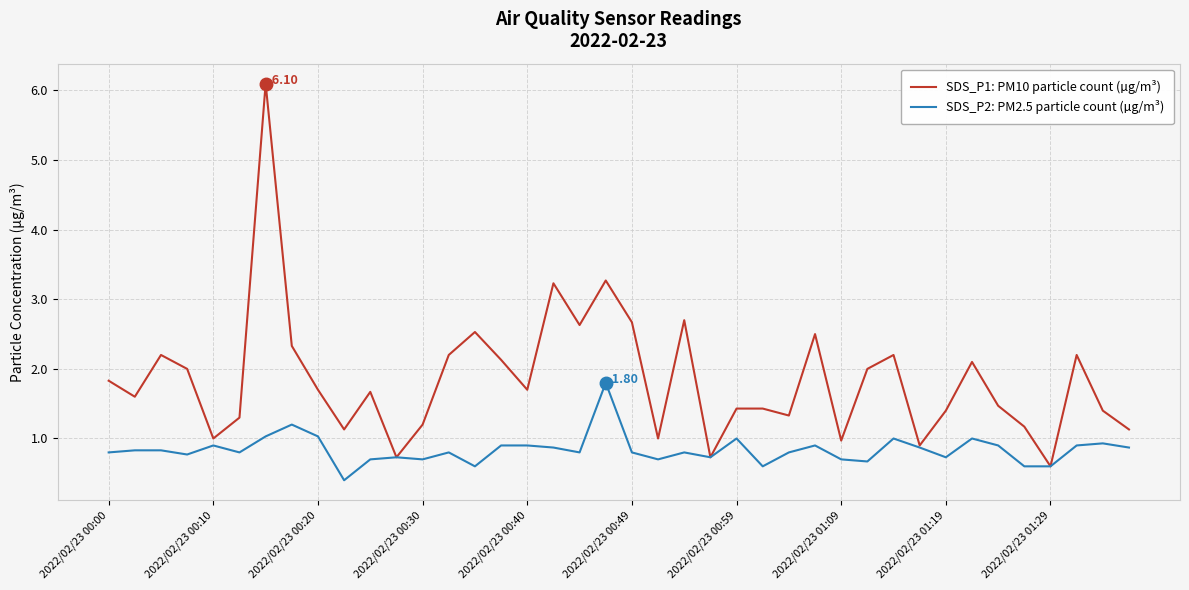

Which series has the widest spread of values?

SDS_P1: PM10 particle count (µg/m³)